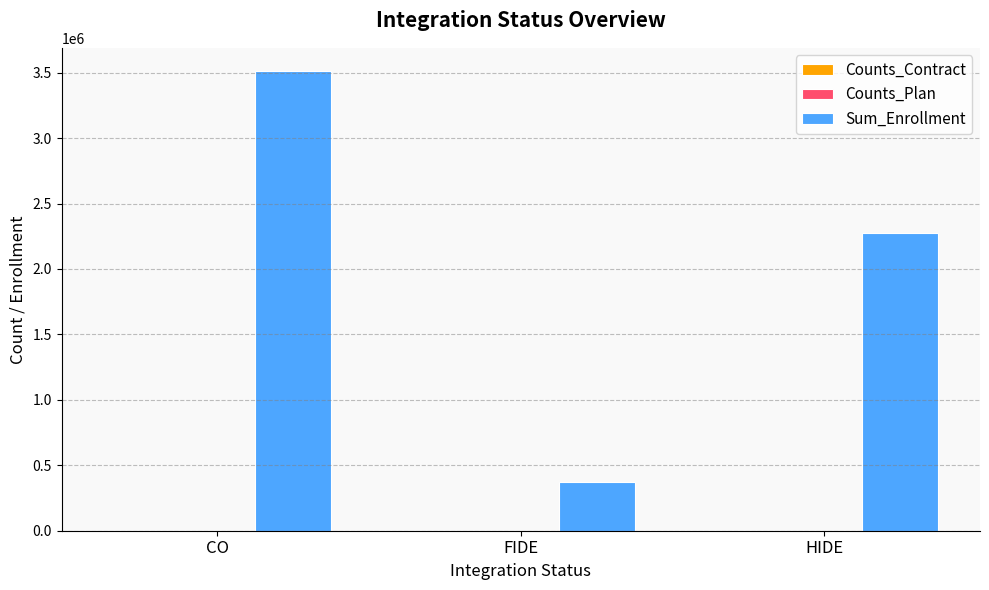

At which category is the sum across all series the highest?

CO